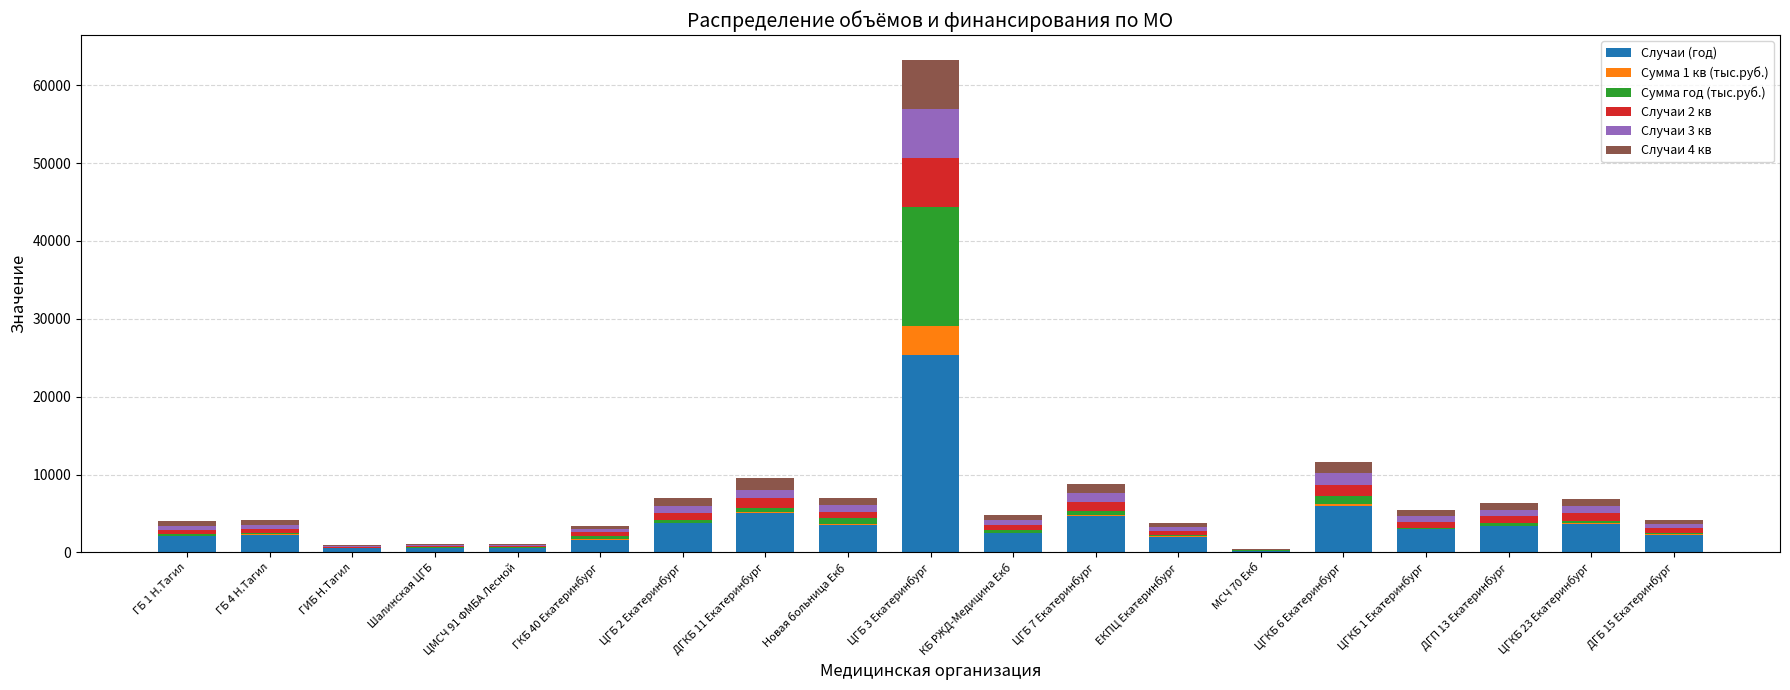

Does the chart contain stacked bars?

Yes